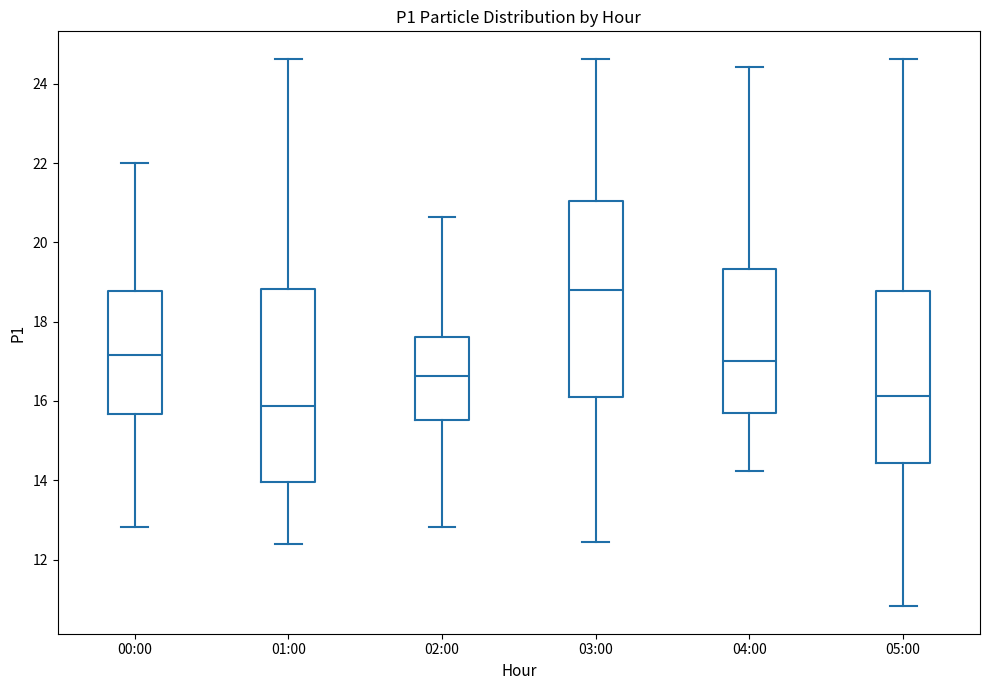

Where does the upper whisker of the box for 01:00 end on the y-axis? The values are not printed on the chart, so give them approximately, as read against the axis.

24.6